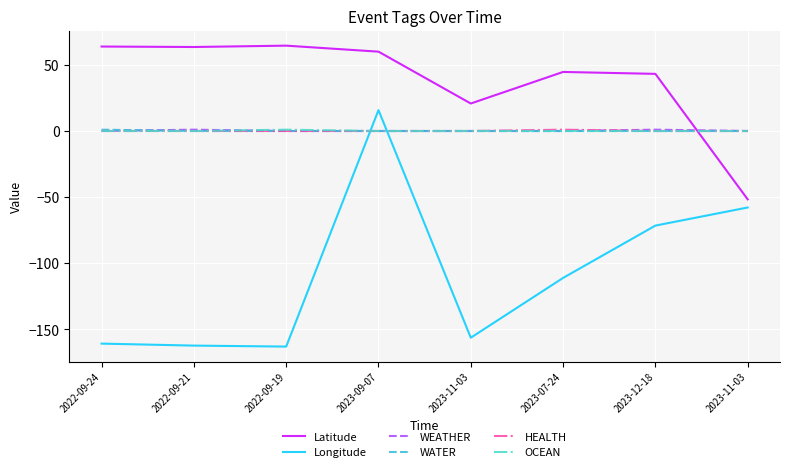

What are all the series names shown in the legend?

Latitude, Longitude, WEATHER, WATER, HEALTH, OCEAN